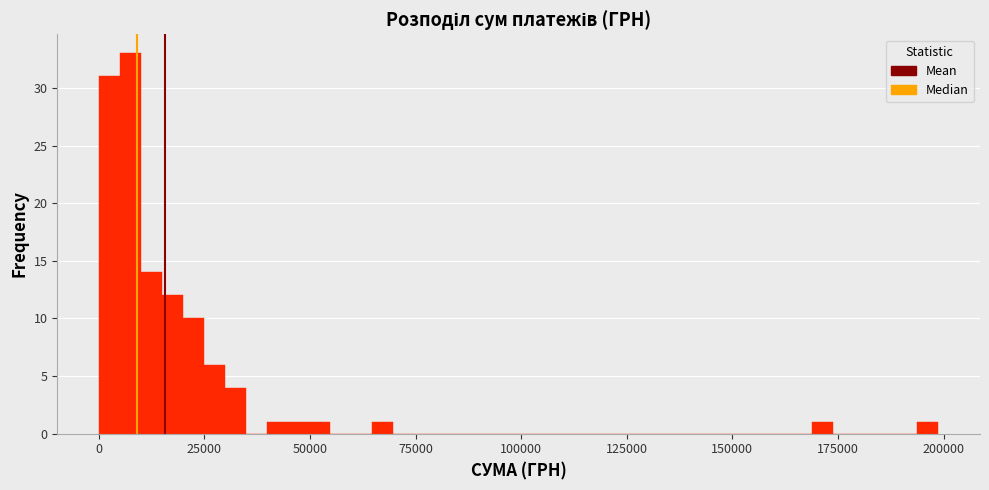

Around what value on the x-axis is the tallest bar? Give the approximate position of its centre, as read against the axis.

10000